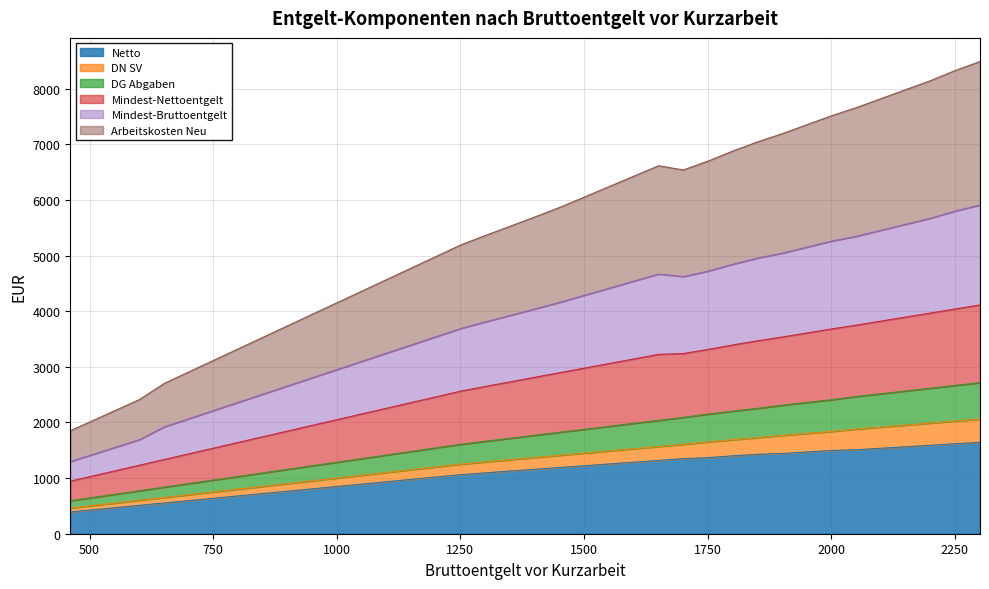

What is the value of the Netto point at the 21st from the left?

1190.2